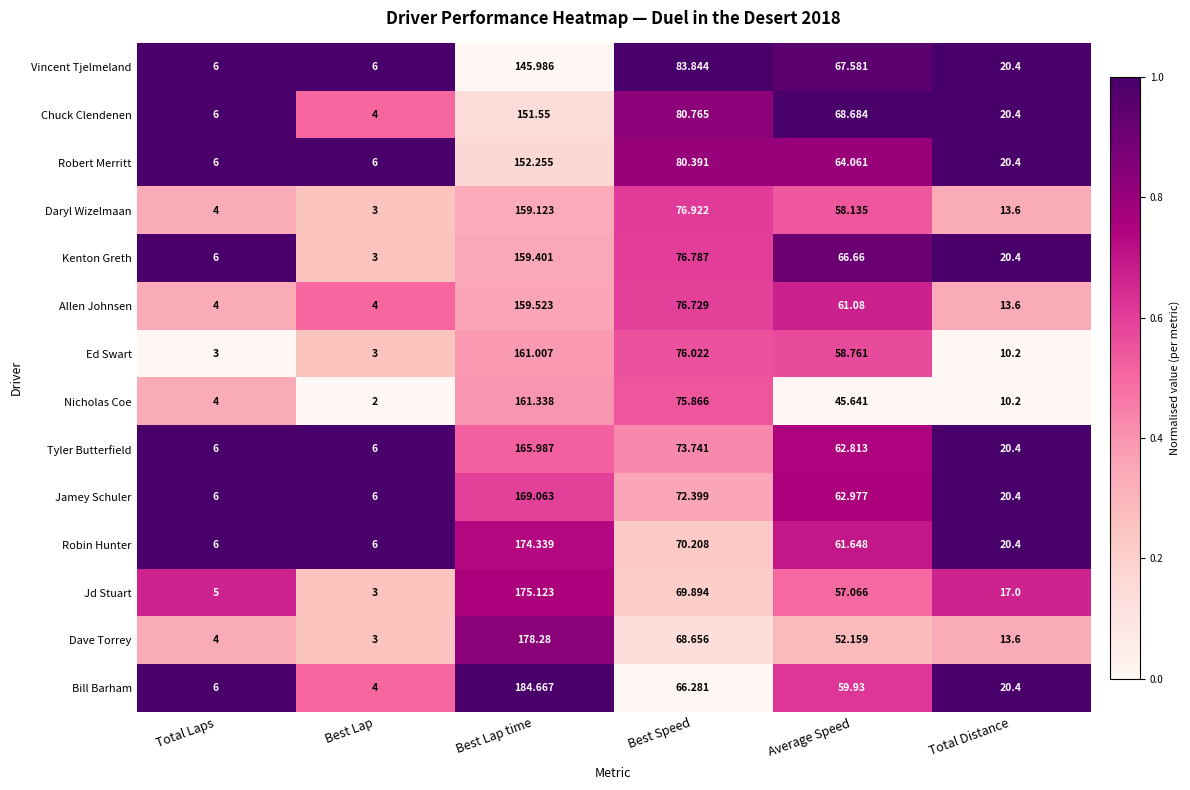

What is the total value across all series at Average Speed?

847.2